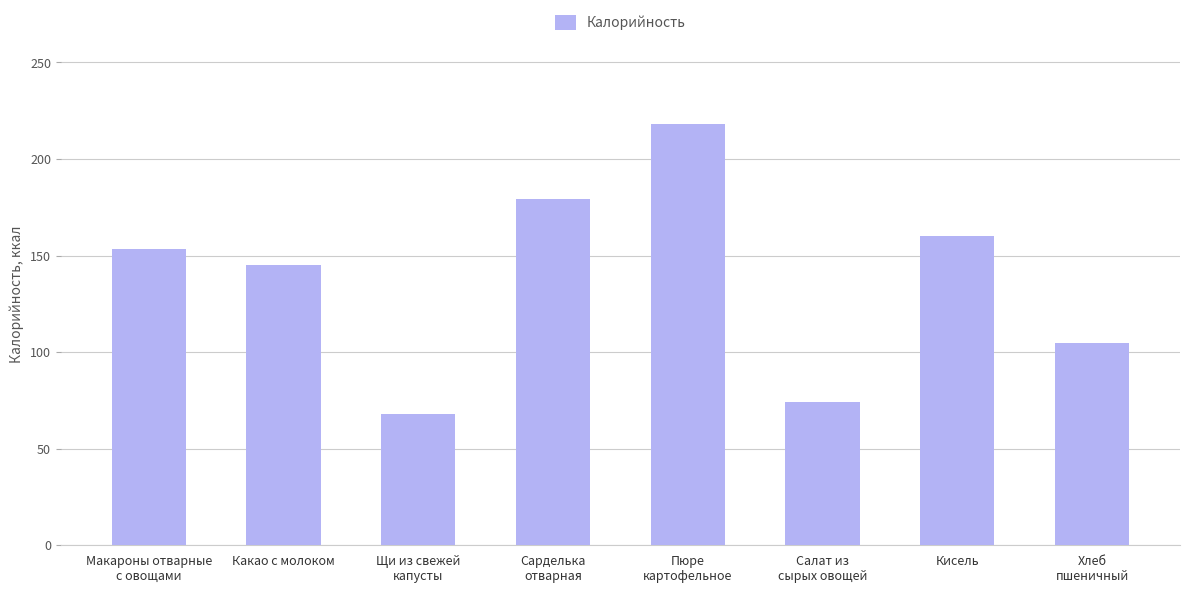

Which label corresponds to the smallest value in the chart?

Щи из свежей
капусты